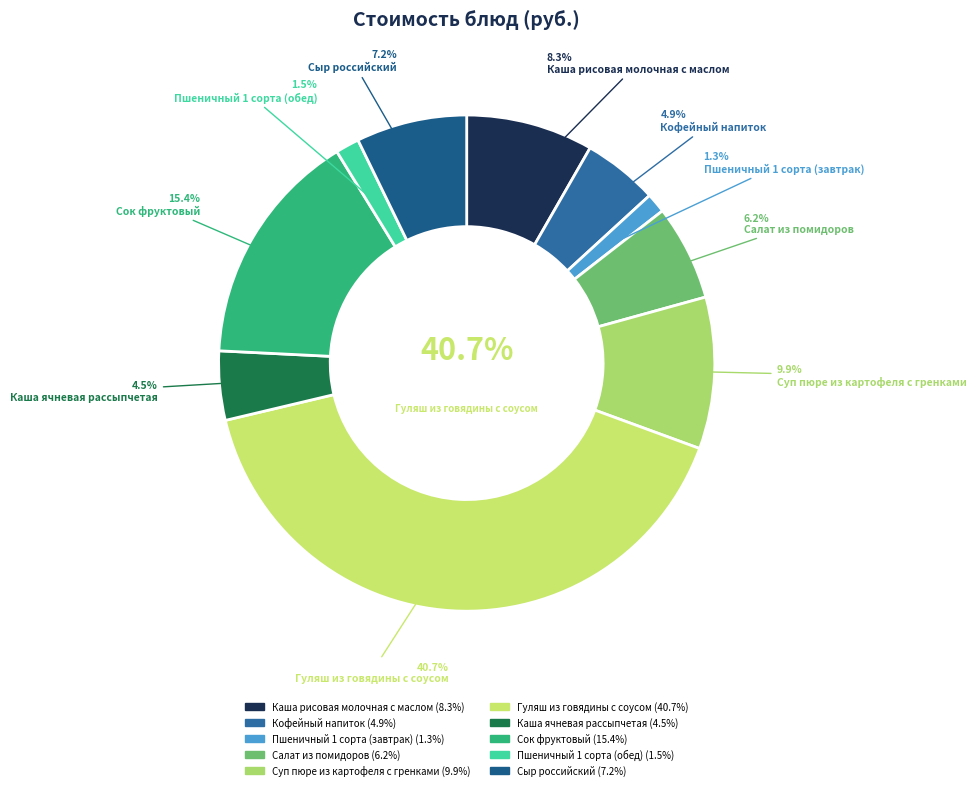

Which category has the biggest portion of the pie?

Гуляш из говядины с соусом